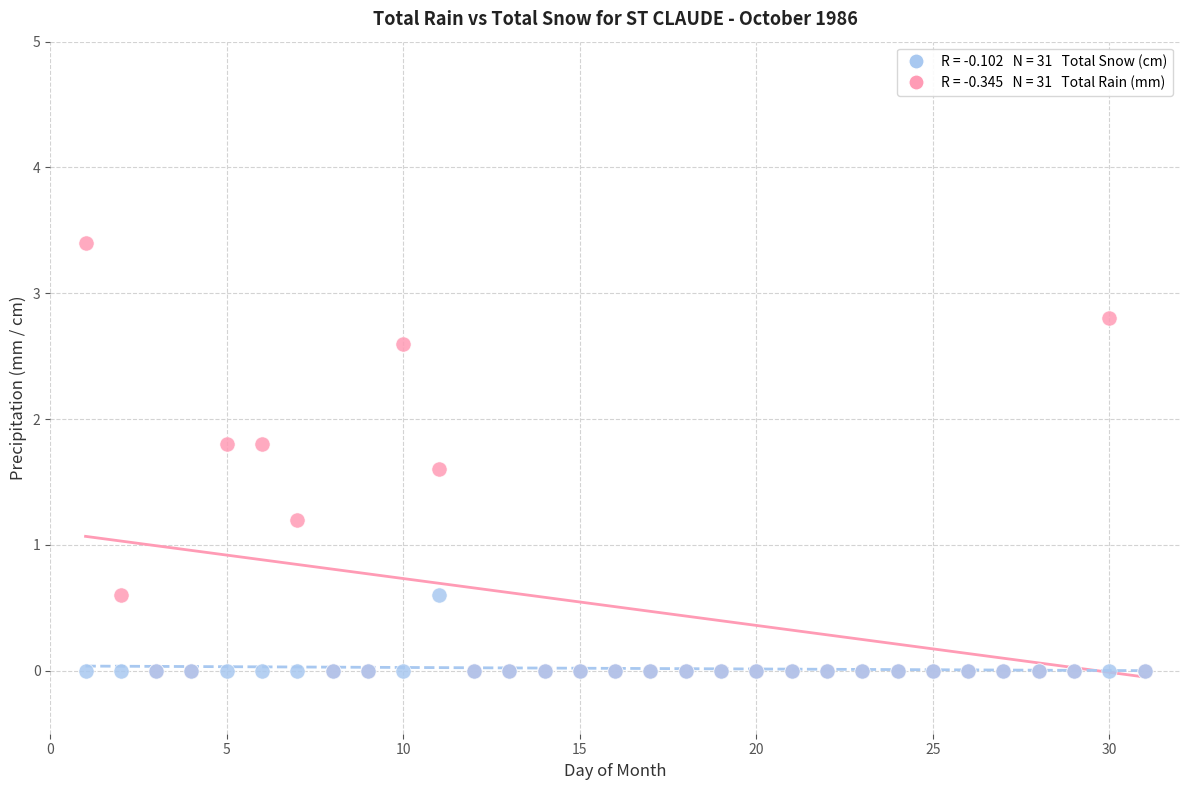

Across all series, what Y value is closest to 1?

1.2